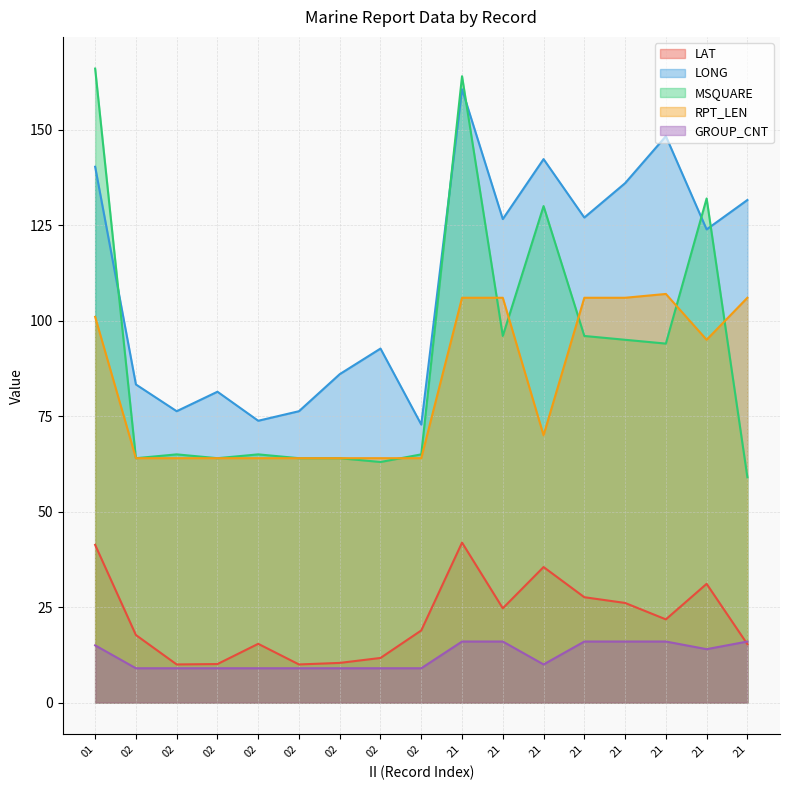

The RPT_LEN series shows 107.0 at 21. True or false?

True